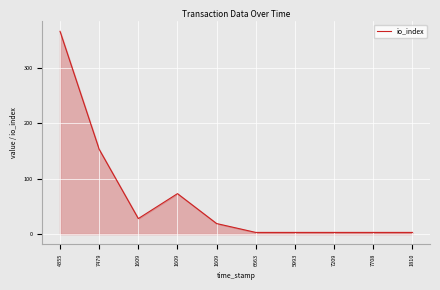

What is the label of the 4th point from the right?

5993